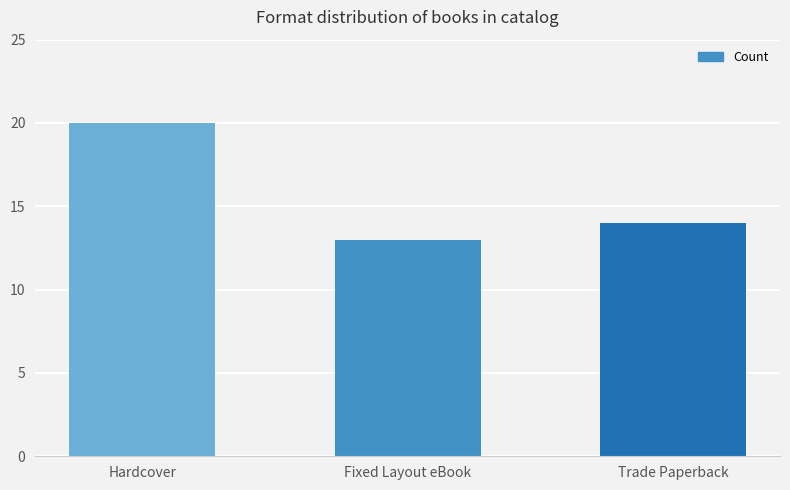

Reading left to right, what are all the values shown in this chart?

Hardcover=20	Fixed Layout eBook=13	Trade Paperback=14